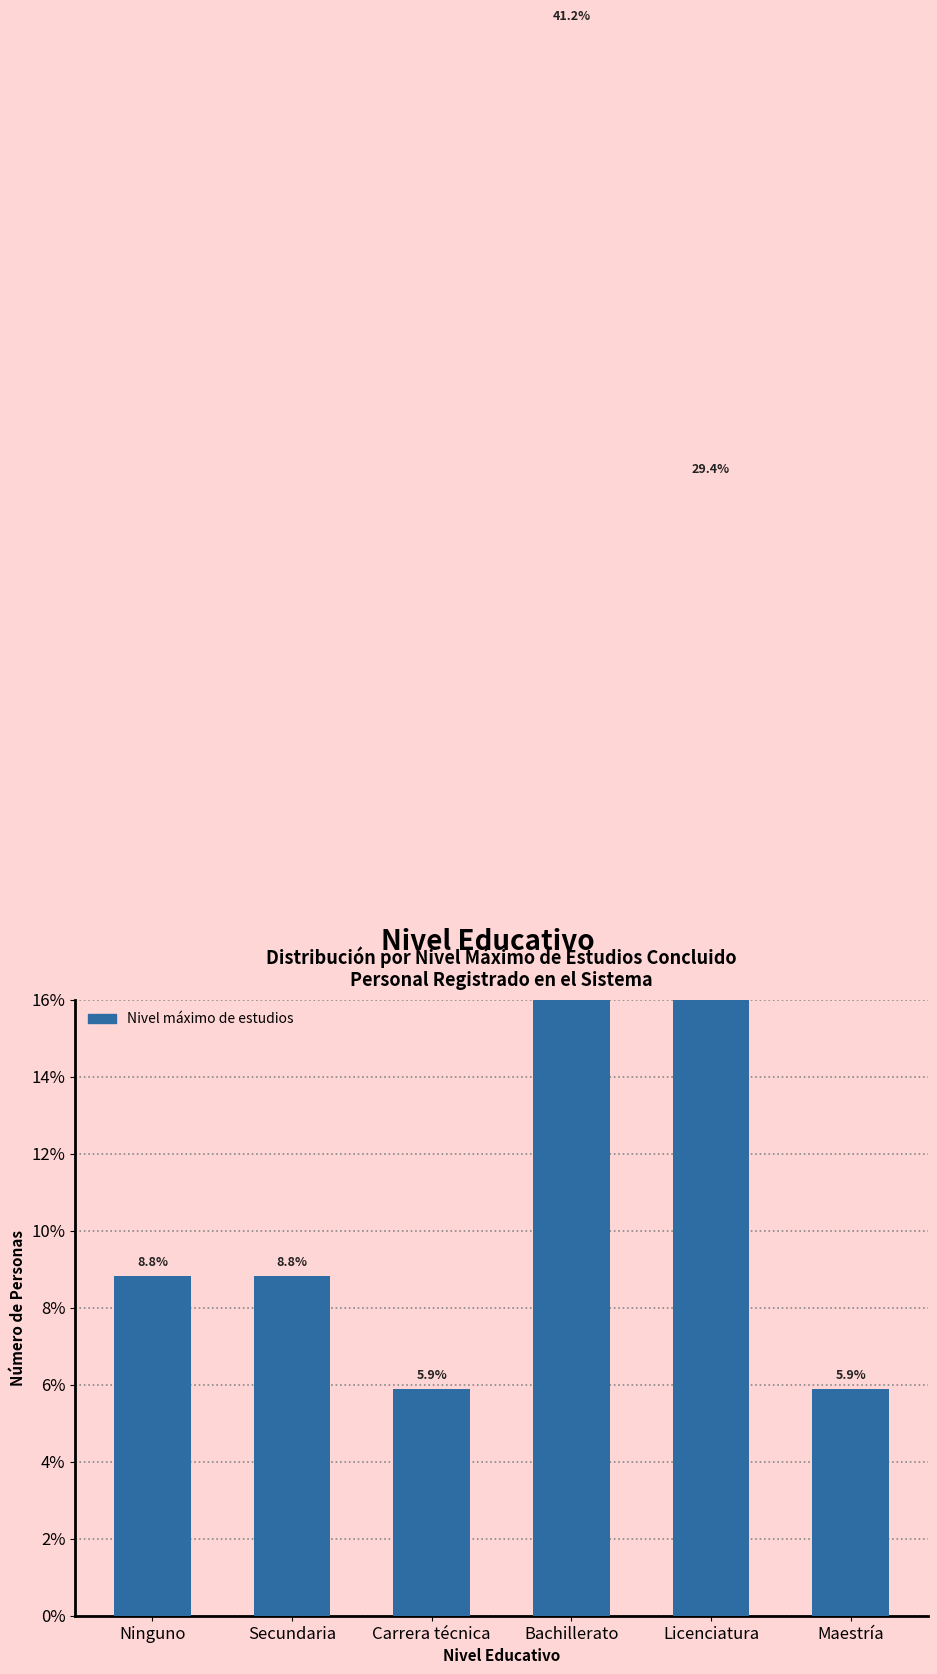

Is it true that the value at Carrera técnica is 5.9?

True